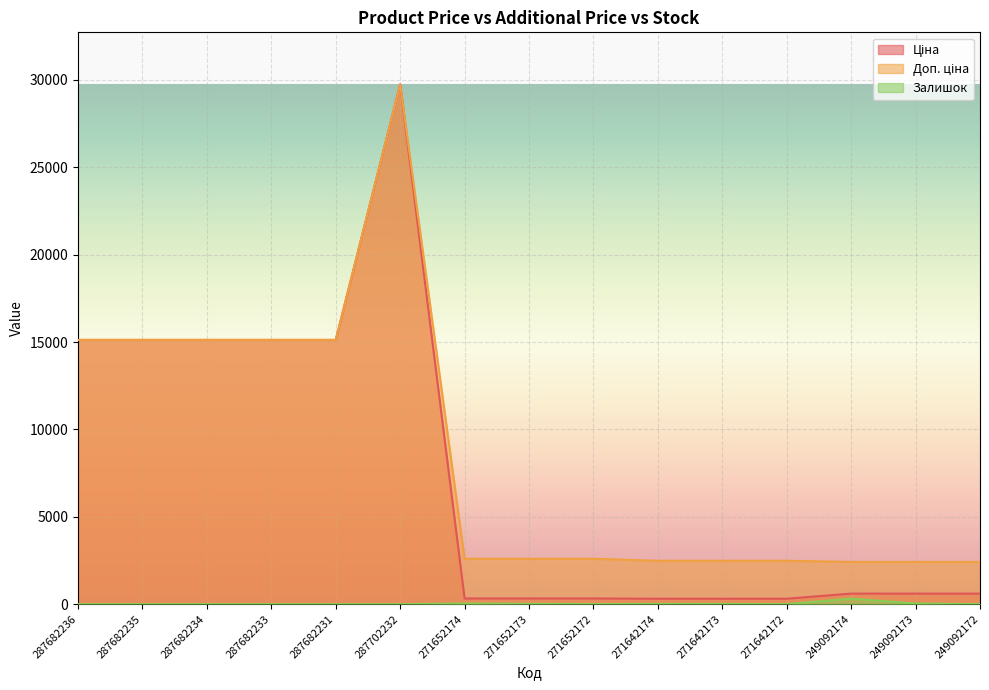

Reading left to right, what are all the values shown in this chart?

Ціна: 287682236=15120.0	287682235=15120.0	287682234=15120.0	287682233=15120.0	287682231=15120.0	287702232=29747.2	271652174=324.8	271652173=324.8	271652172=324.8	271642174=310.3	271642173=310.3	271642172=310.3	249092174=603.7	249092173=603.7	249092172=603.7
Доп. ціна: 287682236=15120.0	287682235=15120.0	287682234=15120.0	287682233=15120.0	287682231=15120.0	287702232=29747.2	271652174=2598.3	271652173=2598.3	271652172=2598.3	271642174=2482.4	271642173=2482.4	271642172=2482.4	249092174=2414.8	249092173=2414.8	249092172=2414.8
Залишок: 287682236=0.0	287682235=0.0	287682234=0.0	287682233=0.0	287682231=0.0	287702232=0.0	271652174=35.0	271652173=15.0	271652172=4.0	271642174=11.0	271642173=10.0	271642172=4.0	249092174=316.0	249092173=38.0	249092172=0.0